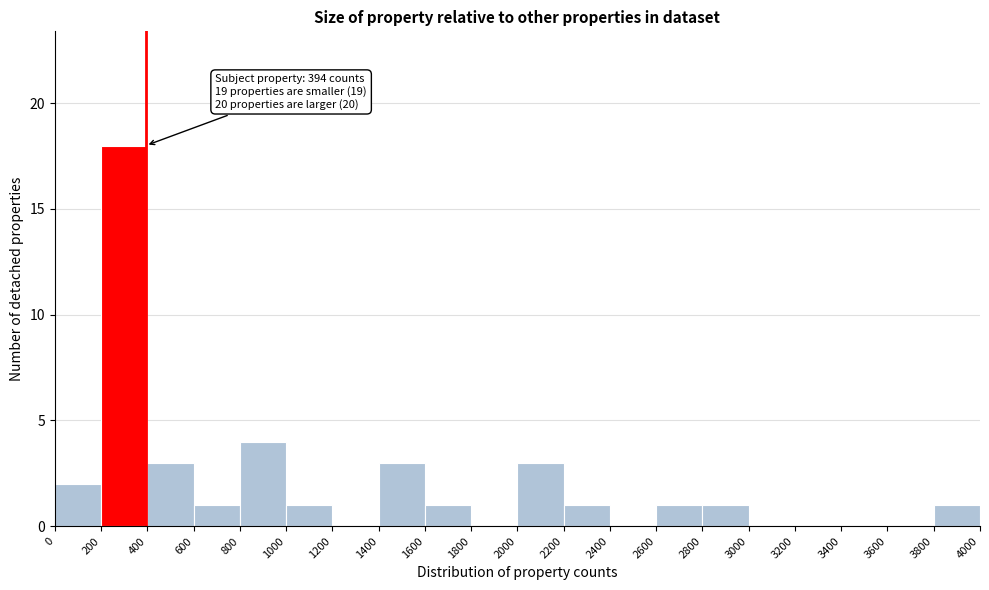

Which range on the x-axis has the tallest bar?

200 to 400